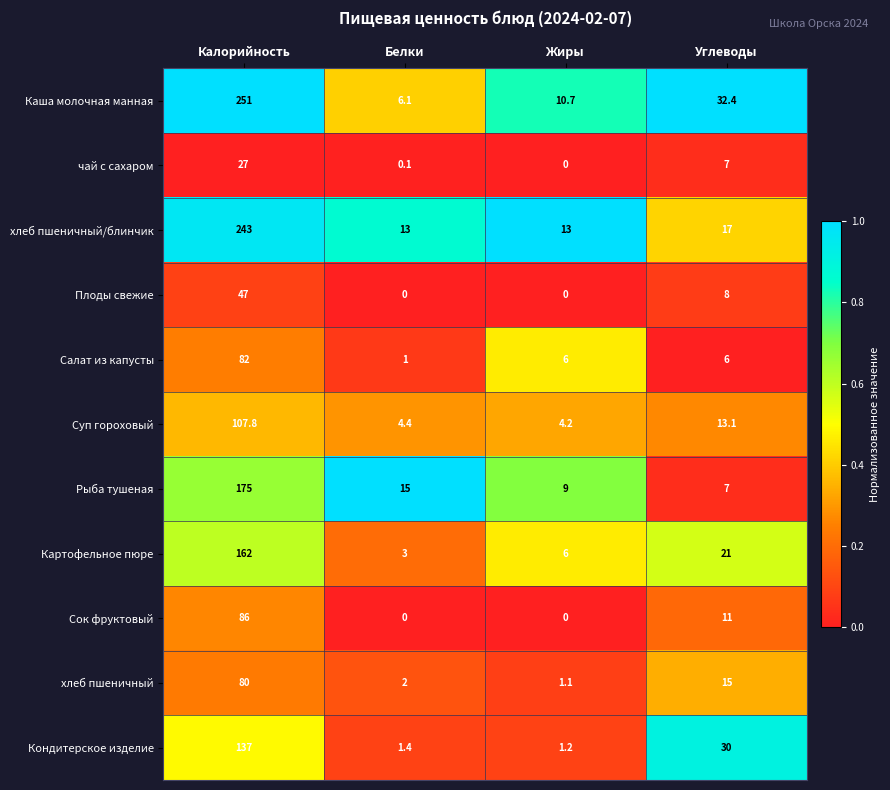

At which category does the chart reach its peak across all series?

Калорийность